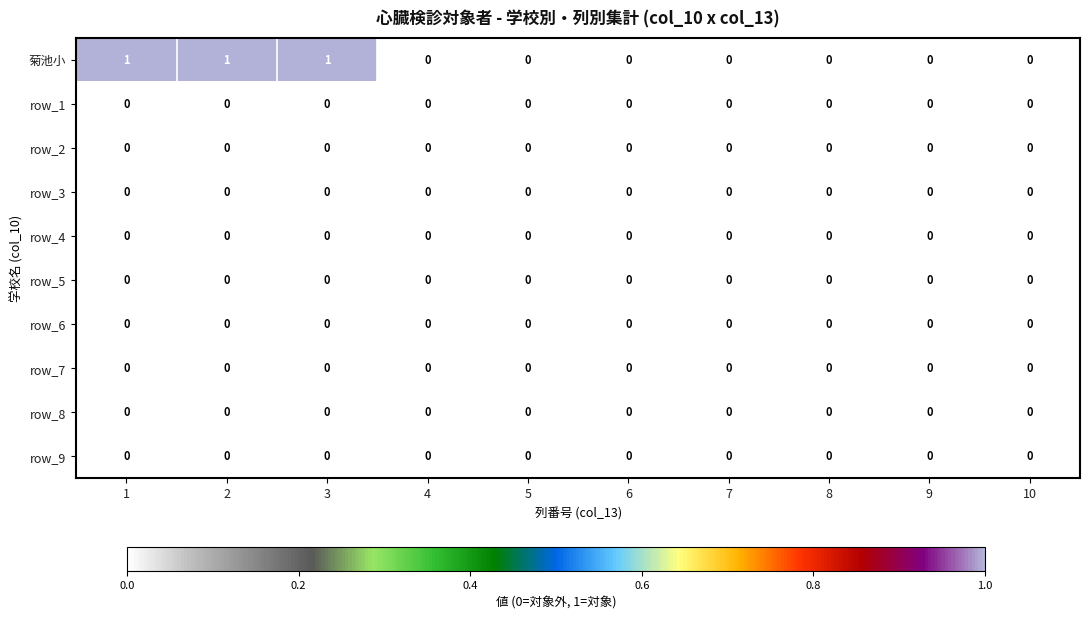

Which series has the largest range (max minus min)?

菊池小